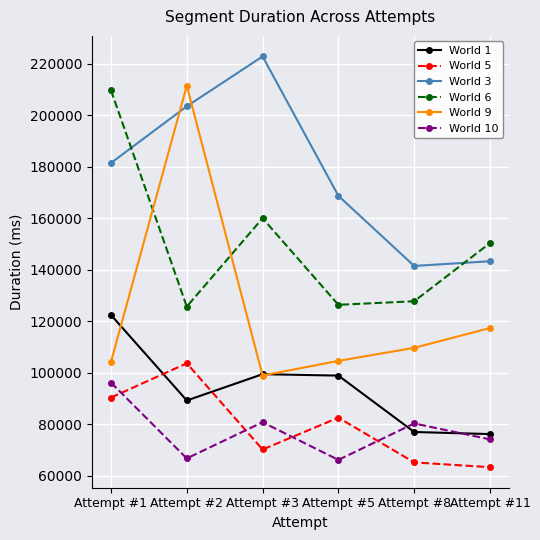

What is the value of the World 10 point at the 4th from the left?

66152